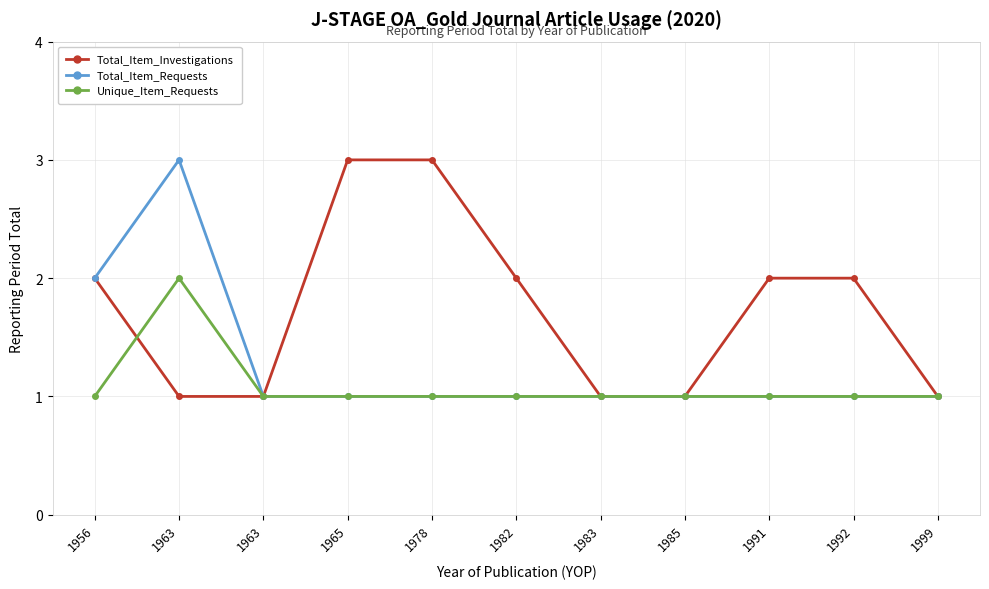

What is the sum of the Total_Item_Investigations values at 1999 and 1978?

4